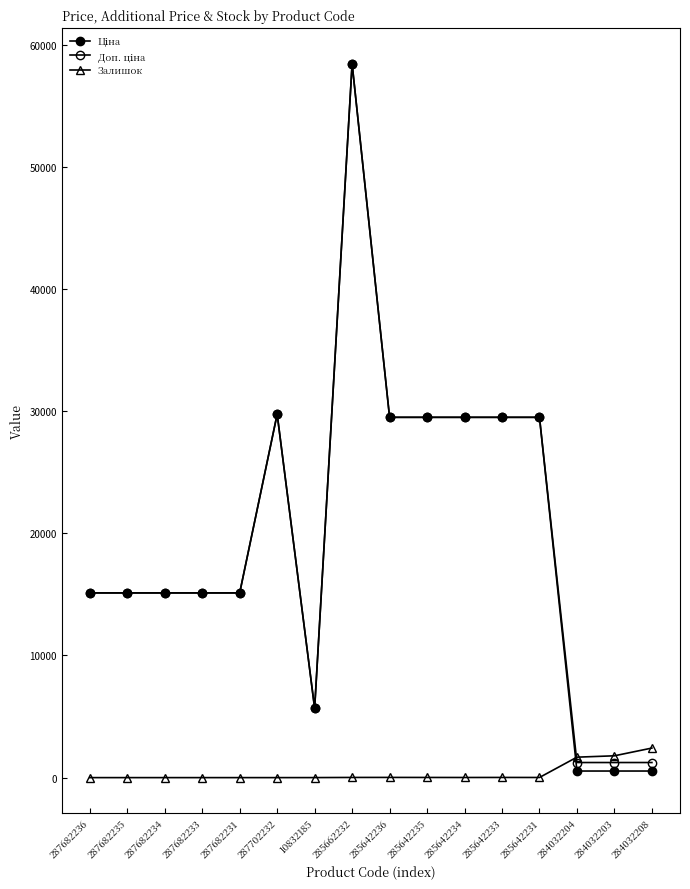

Does the chart have visible grid lines?

No